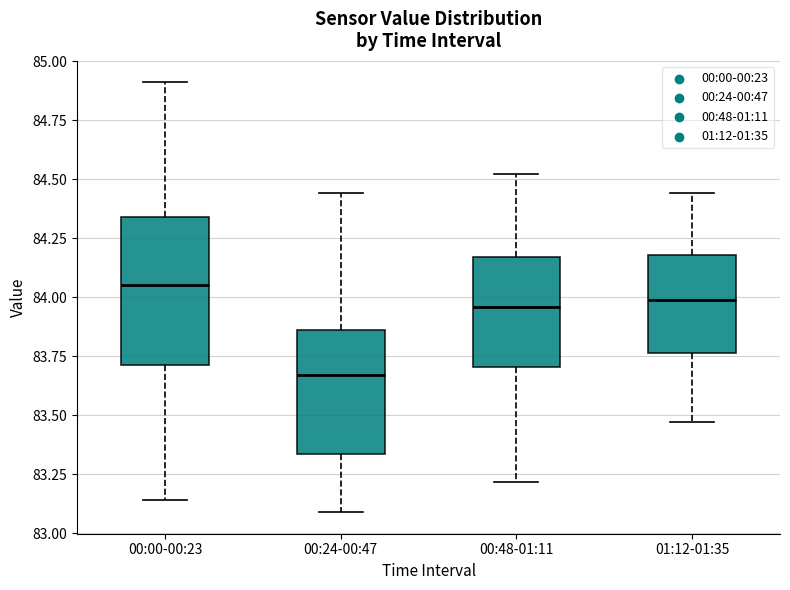

Which box's median line is the highest?

00:00-00:23